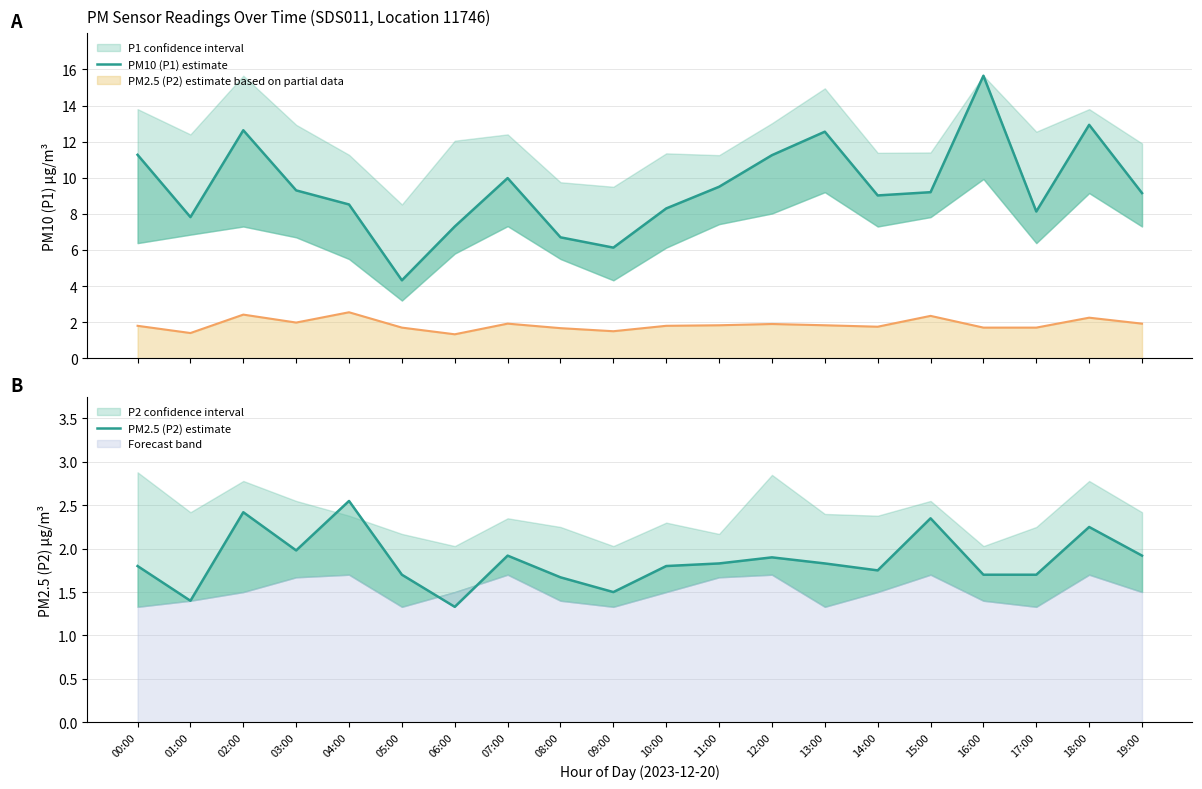

What is the minimum value for PM2.5 (P2) estimate?

1.3